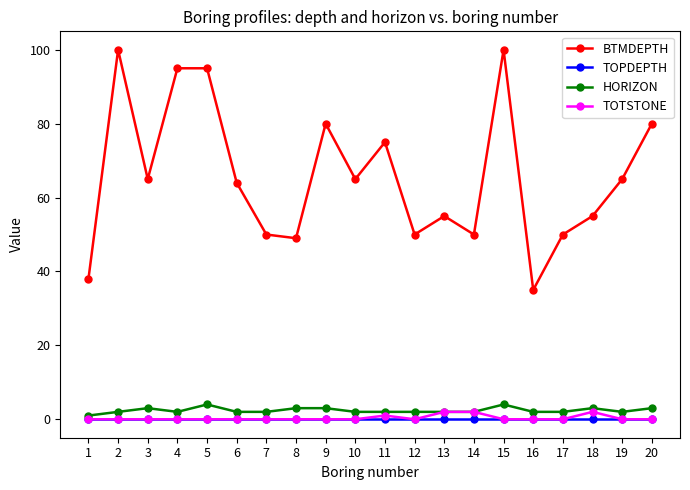

Does the chart have visible grid lines?

No